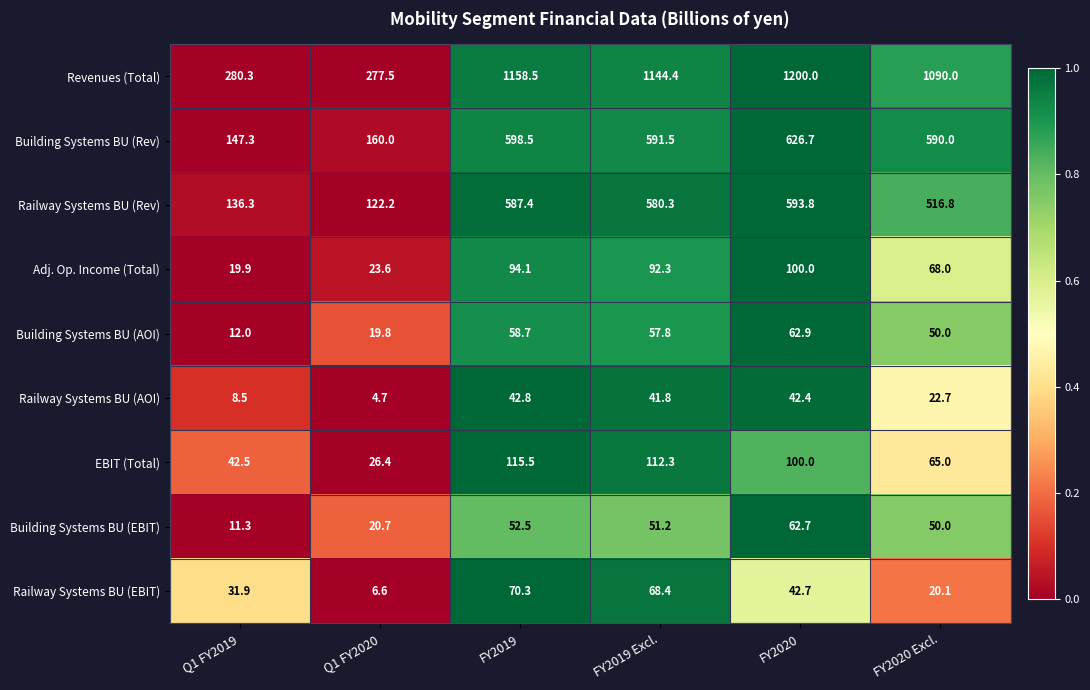

Which series has the largest total across all categories?

Revenues (Total)